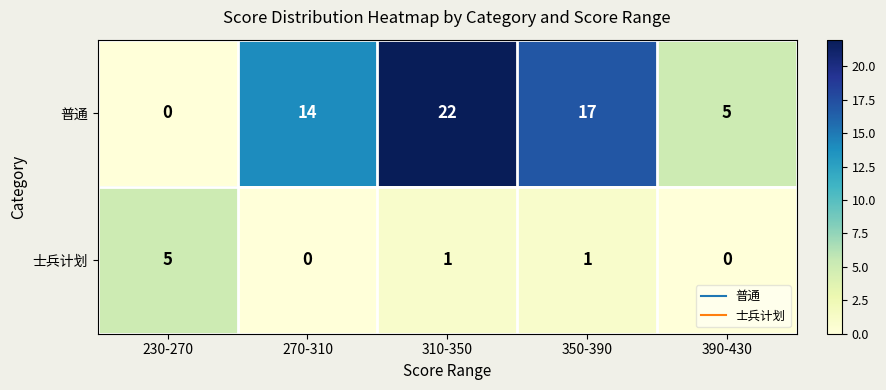

At which label does 普通 reach its minimum?

230-270